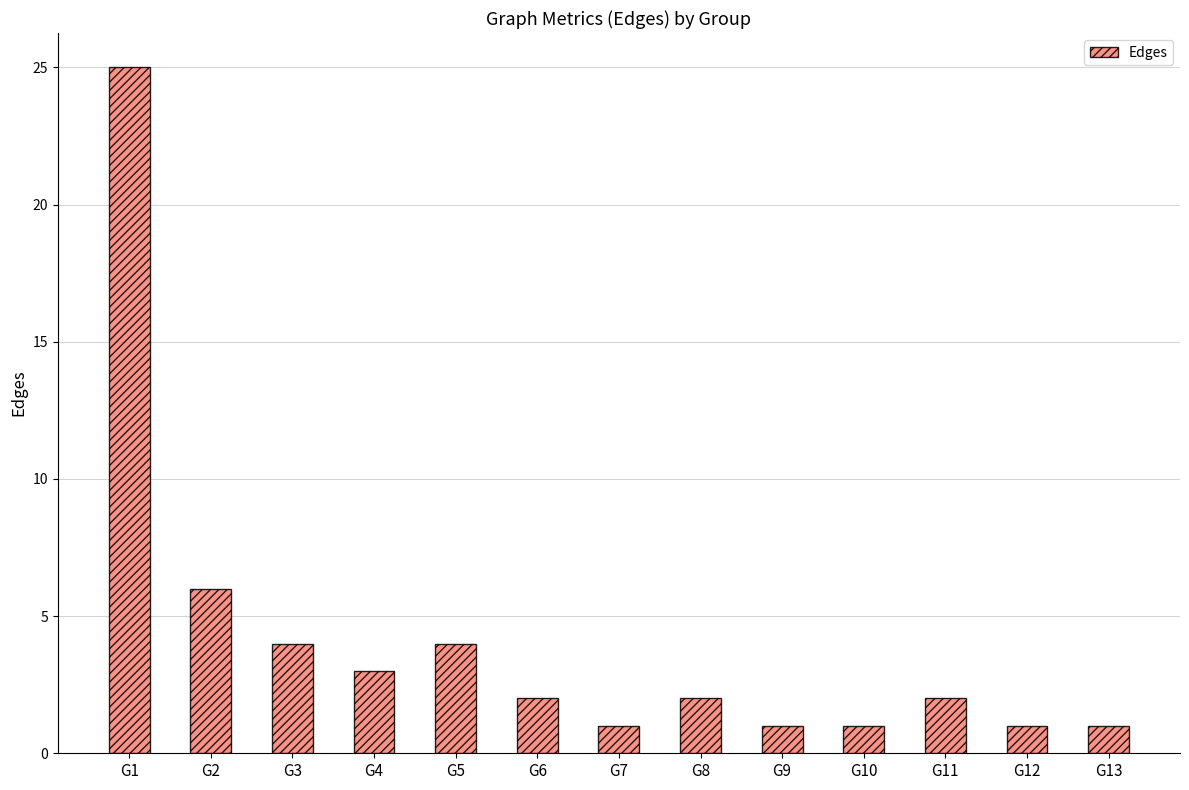

At which label is the value closest to 13?

G2